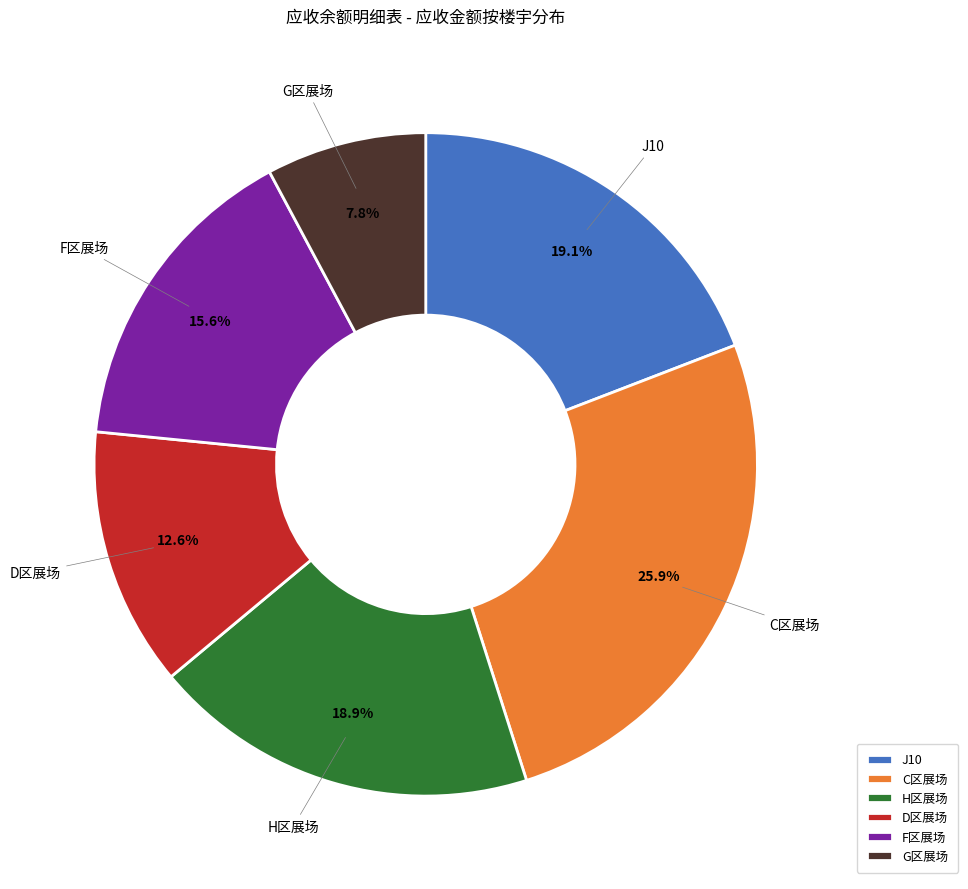

To the nearest percent, what portion does D区展场 represent?

13%